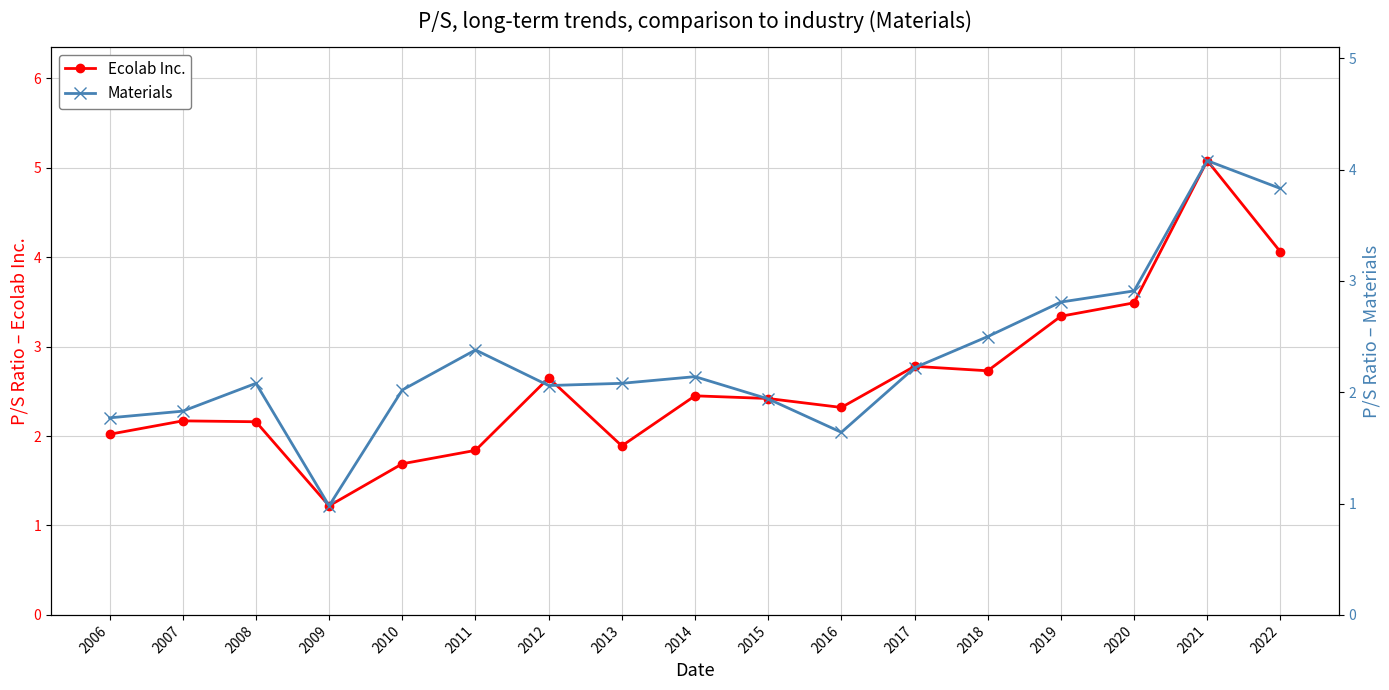

List the series in order of their overall mean, lowest first.

Materials, Ecolab Inc.